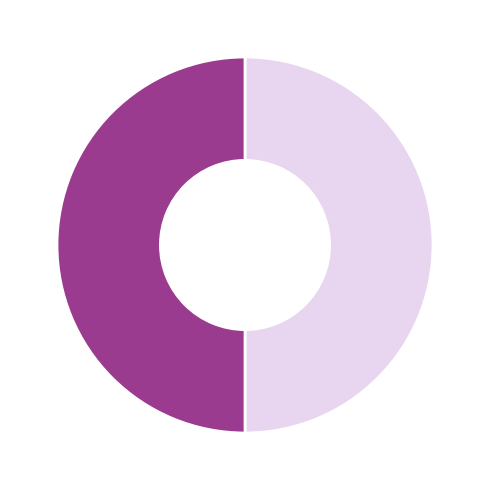

To the nearest percent, what is the average slice percentage?

50%